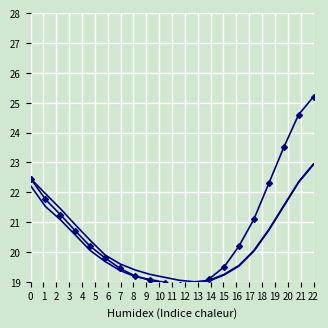

What is the value of the humidity point at the 7th from the left?

19.6